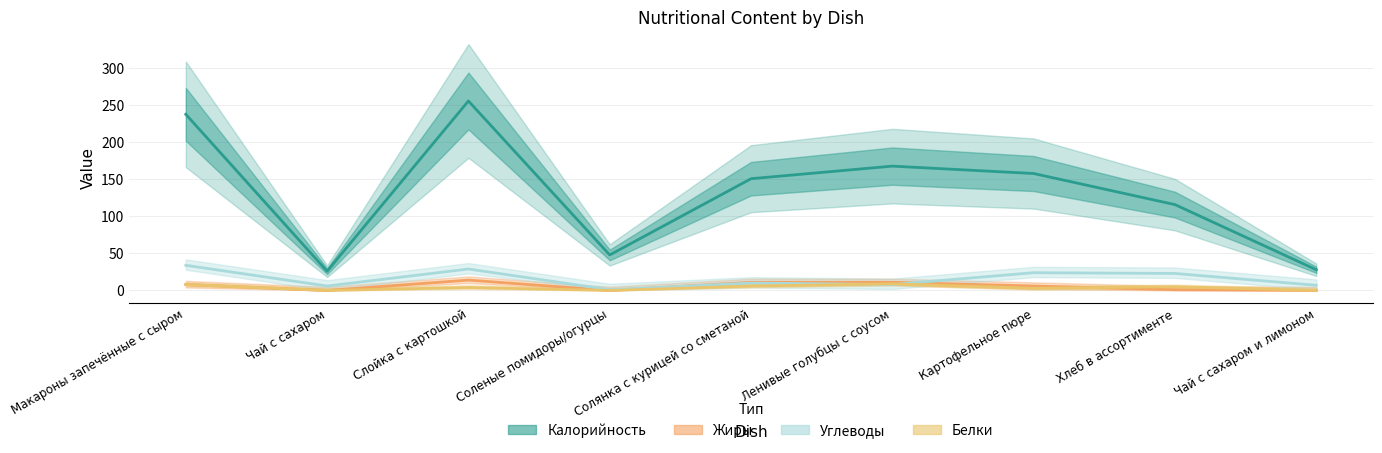

Which series changed the most between Солянка с курицей со сметаной and Хлеб в ассортименте?

Калорийность